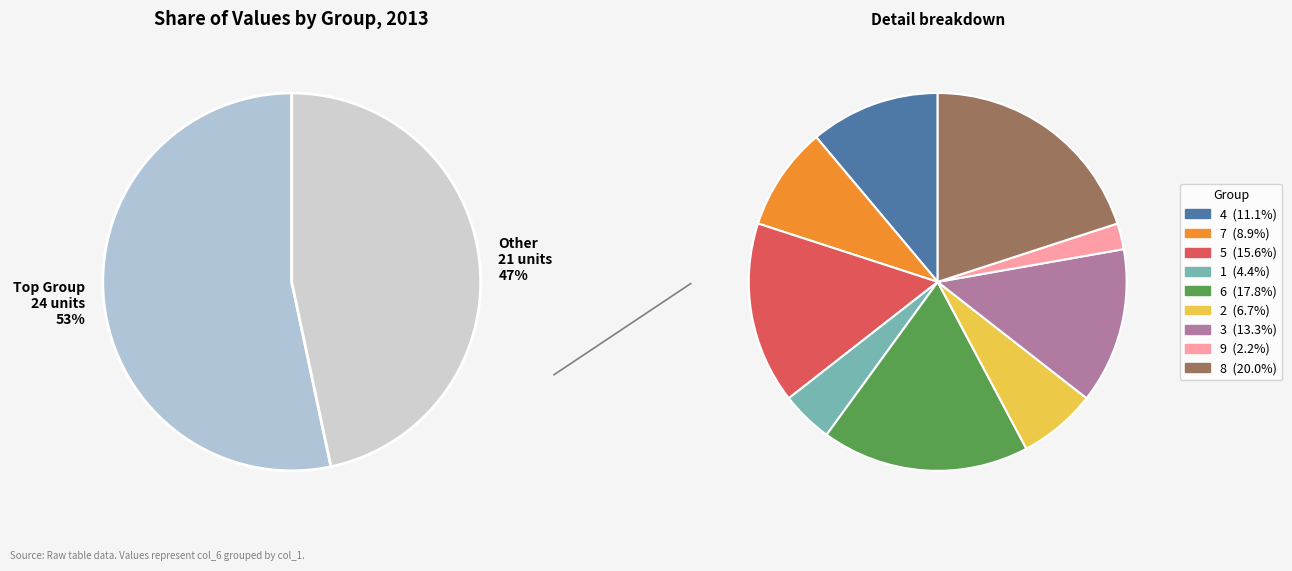

Is the sum of 6 and 2 greater than half?

No